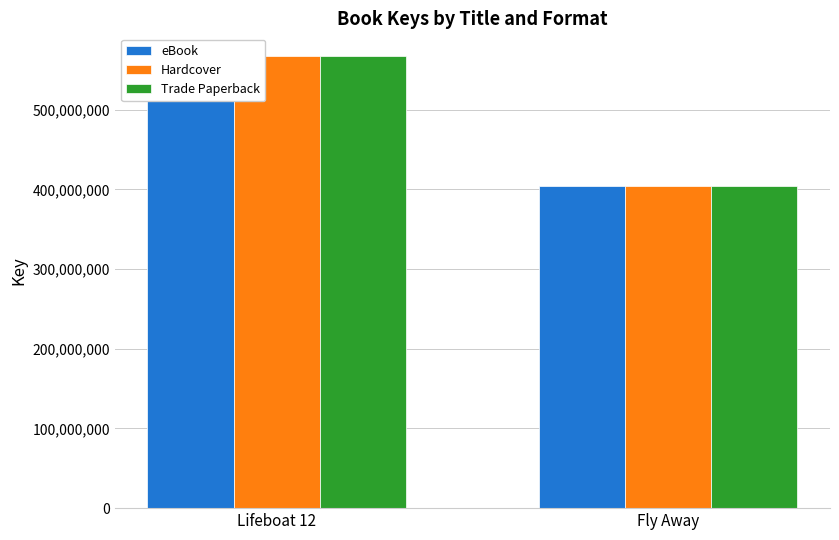

What is the difference between the eBook values at Lifeboat 12 and Fly Away?

163391621